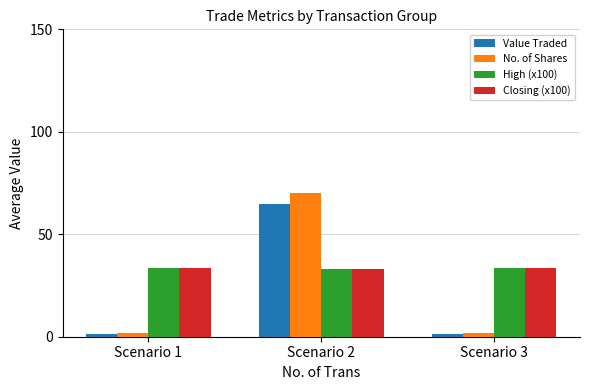

Count the number of data series in this chart.

4